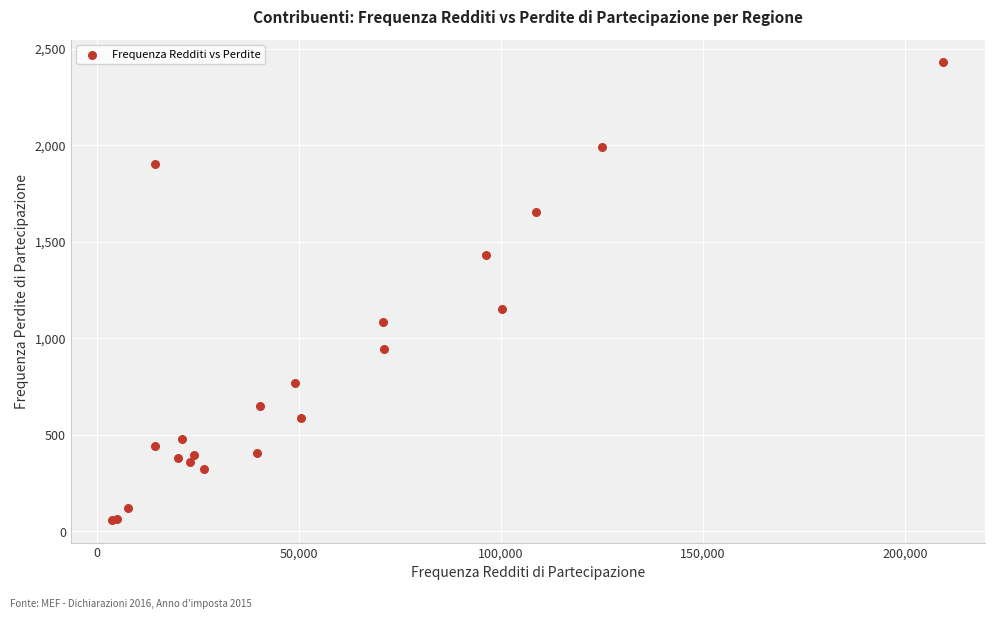

What Y value in the scatter plot is closest to 1244?

1154